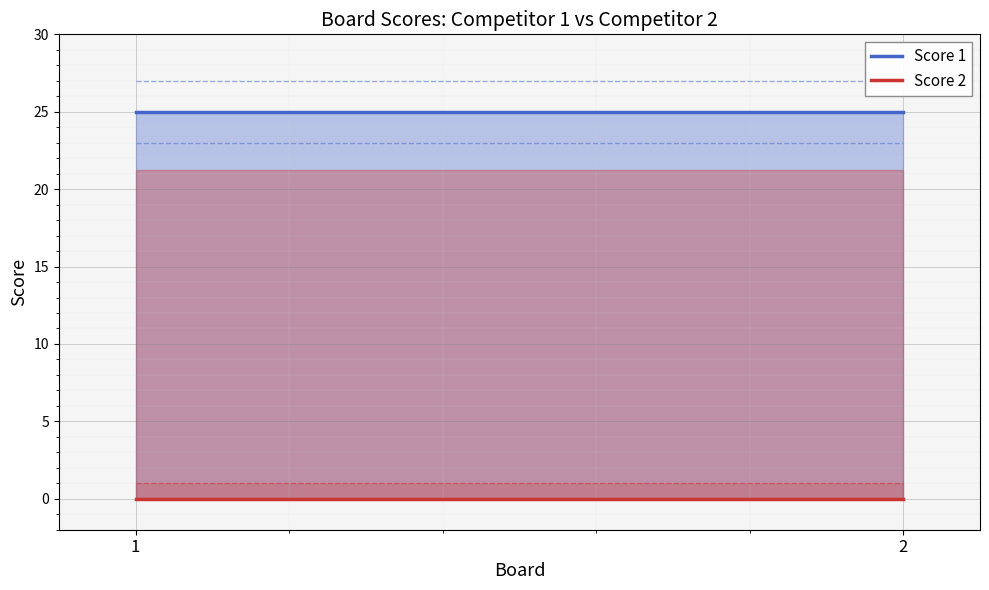

How many lines are shown in the chart?

2